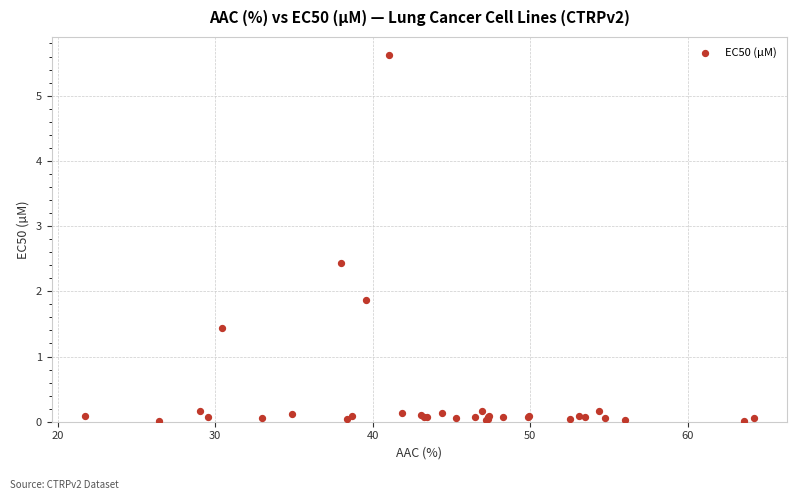

What Y value in the scatter plot is closest to 2?

1.9